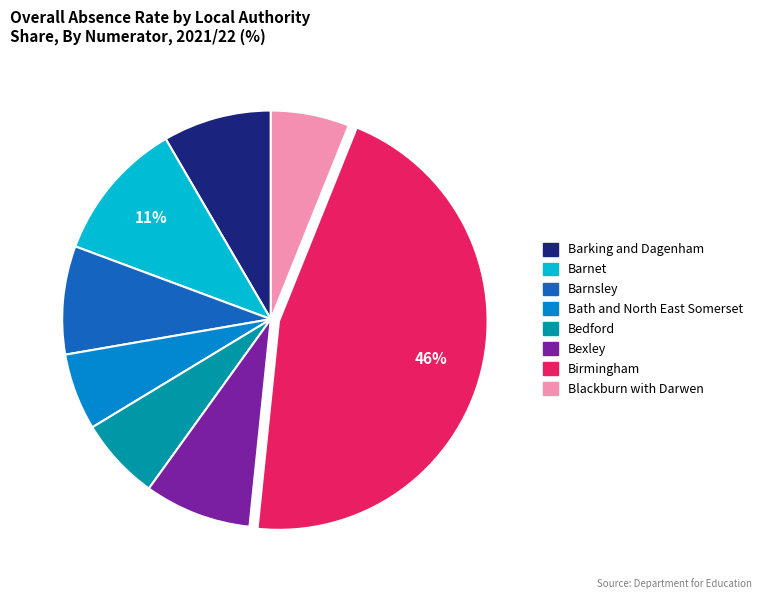

Is there any slice that represents more than half of the pie?

No